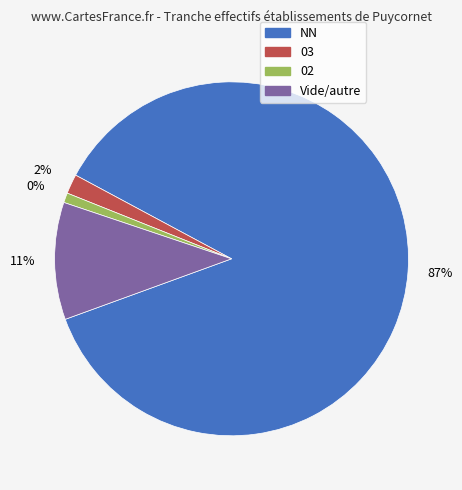

How many slices are in this pie chart?

4